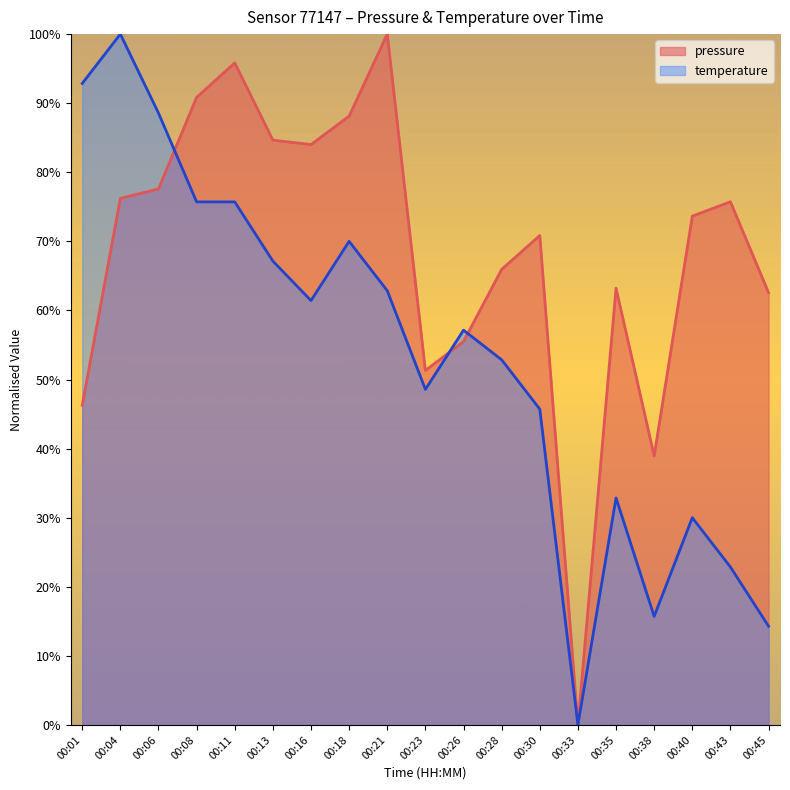

The value of temperature at 00:28 is 52.9. True or false?

True